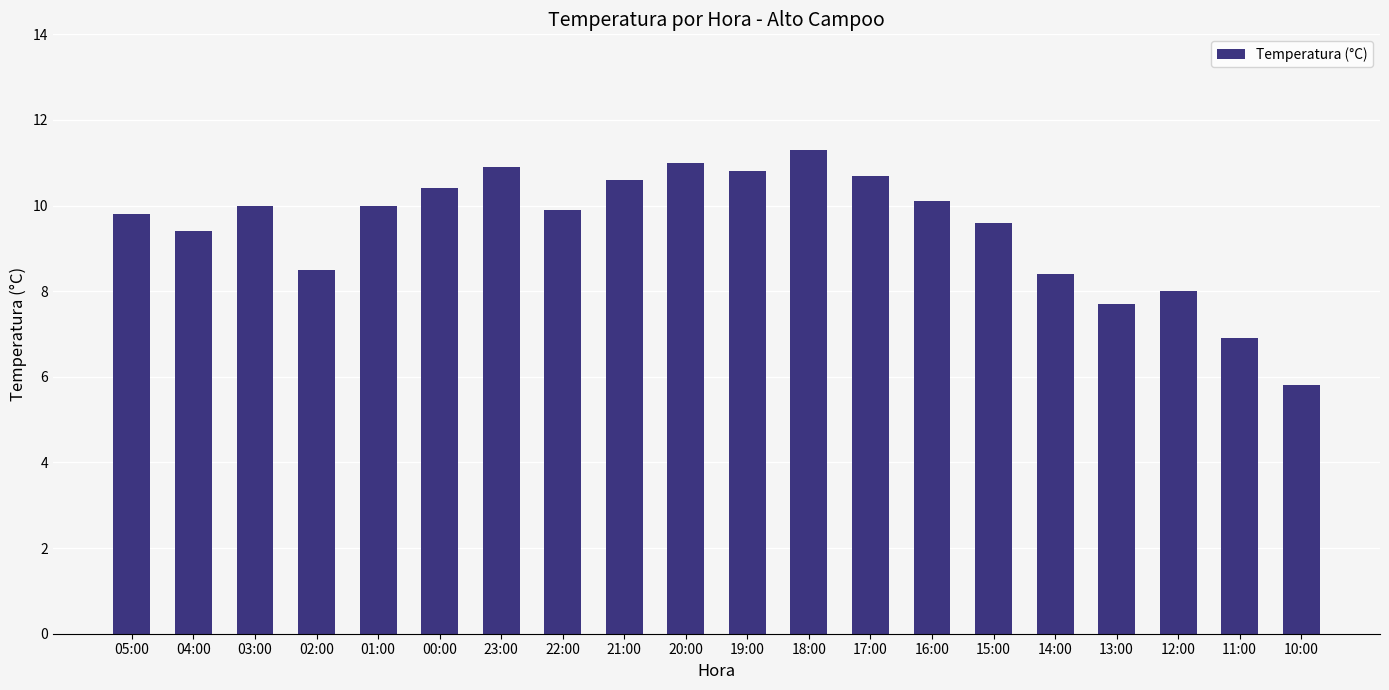

Which has a higher value, 05:00 or 19:00?

19:00